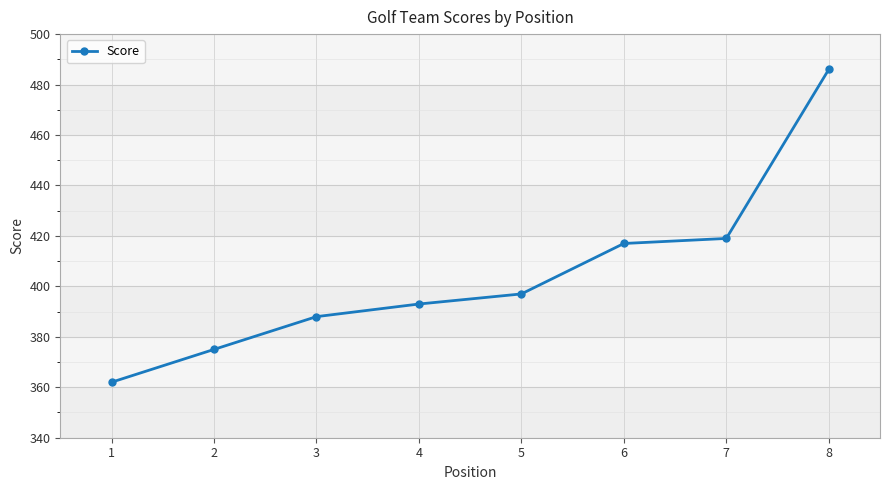

What is the value of the 8th point from the left?

486